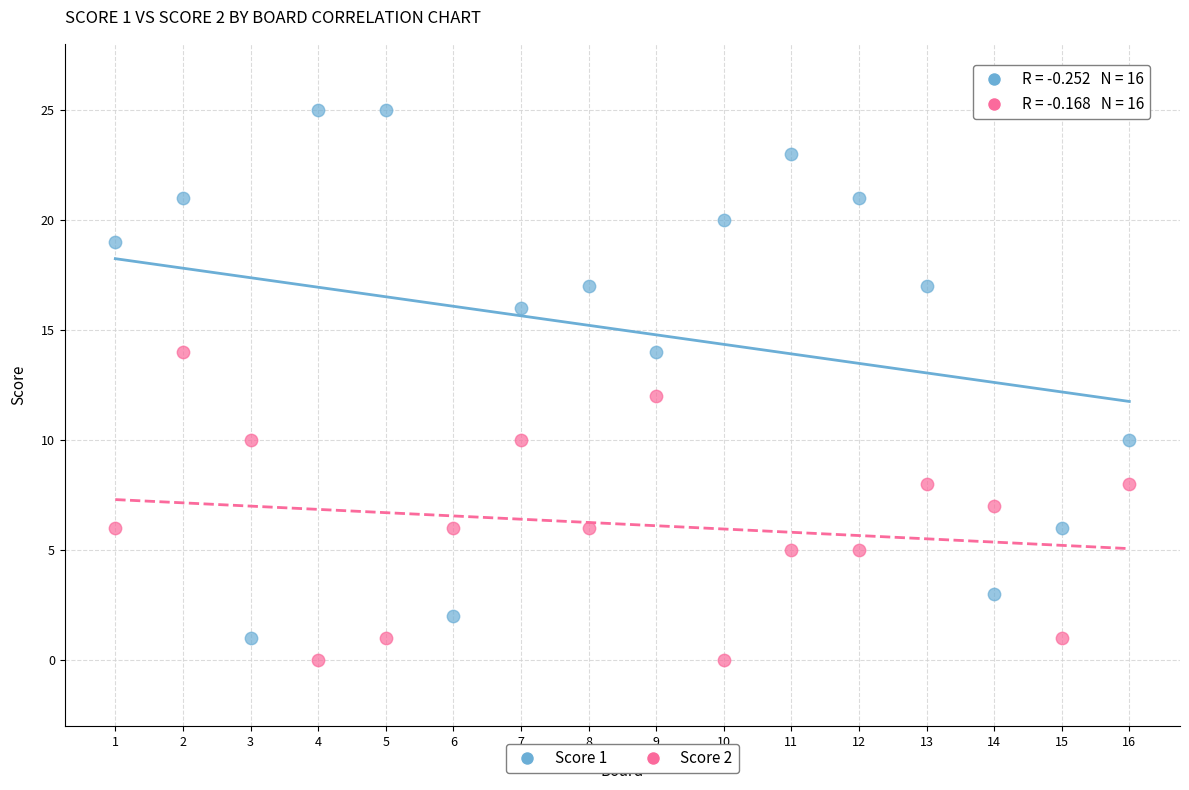

Across all data points, what is the range of X values (max minus min)?

15